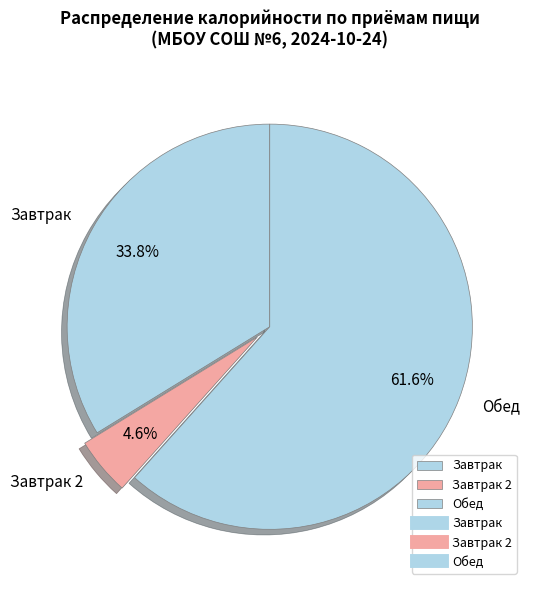

Is there a majority slice in this chart?

Yes